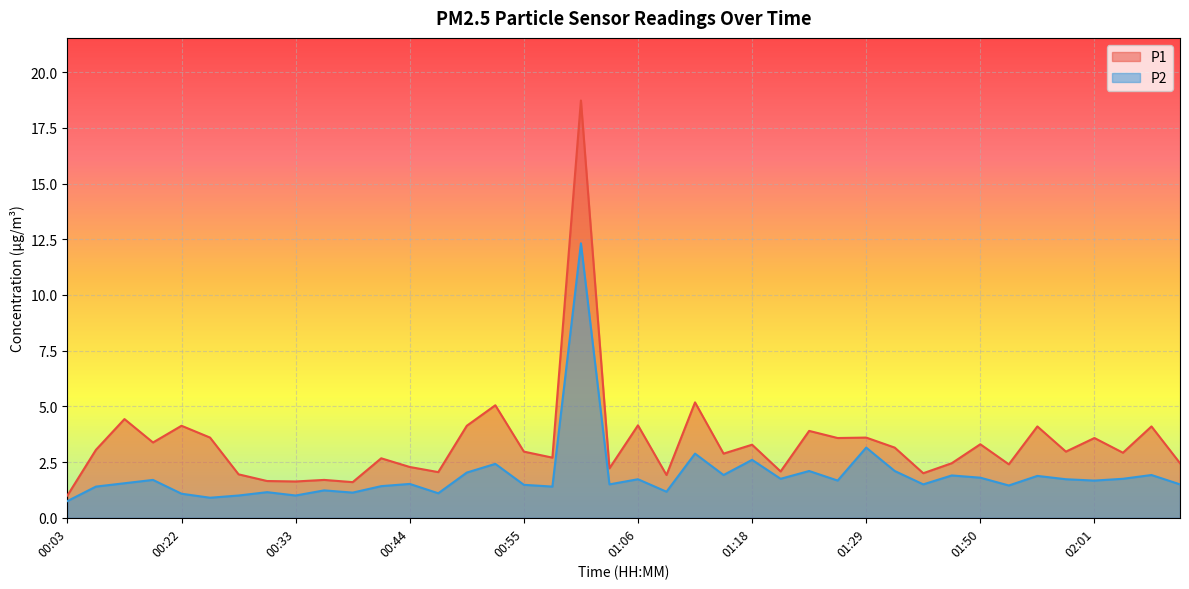

What is the difference between the P1 values at 00:22 and 02:04?

1.2